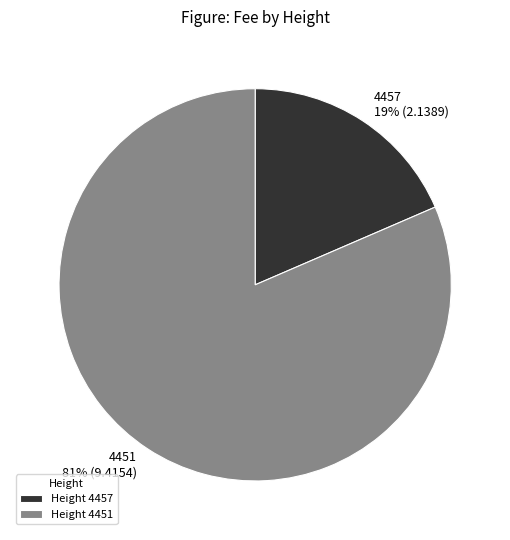

Between Height 4451 and Height 4457, which is larger?

Height 4451